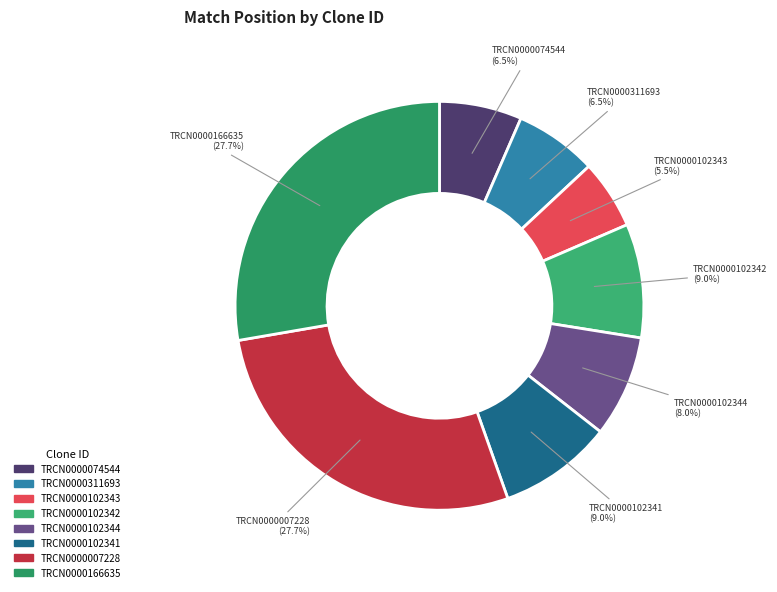

What is the smallest slice in the pie chart?

TRCN0000102343